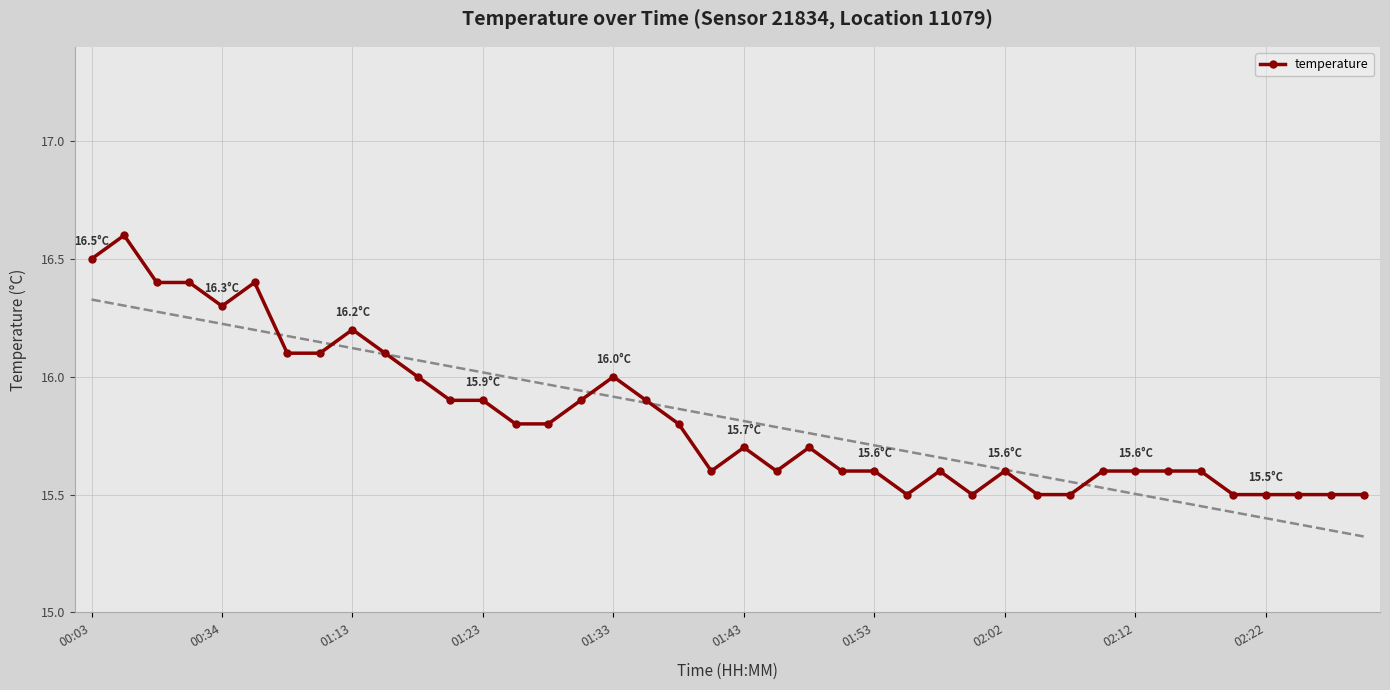

True or false: temperature has a value of 15.5 at 02:22.

True